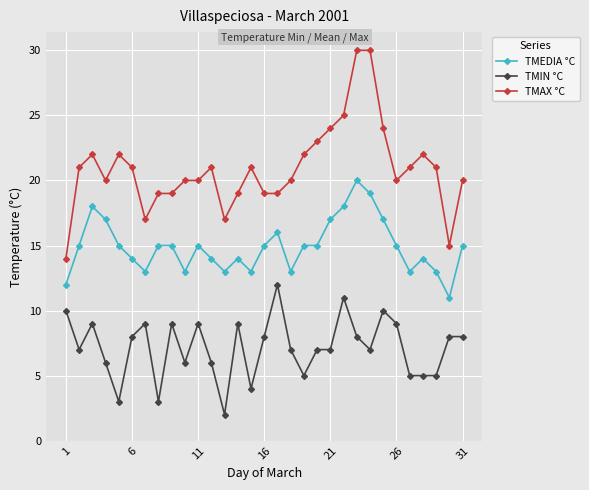

What is the sum of all TMIN °C values?

222